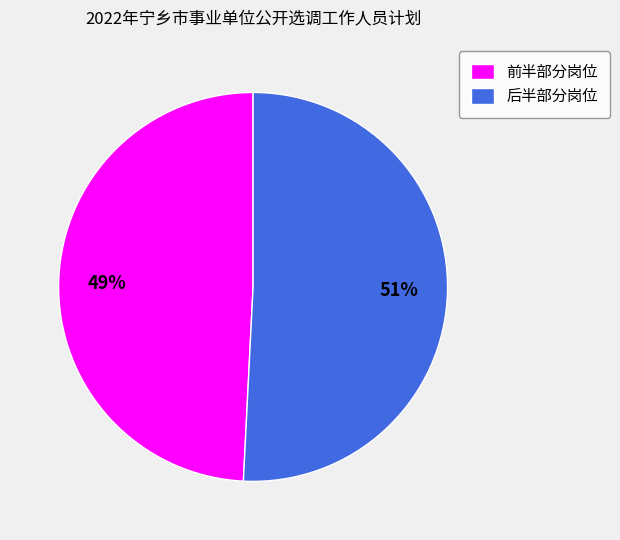

Between 前半部分岗位 and 后半部分岗位, which is larger?

后半部分岗位